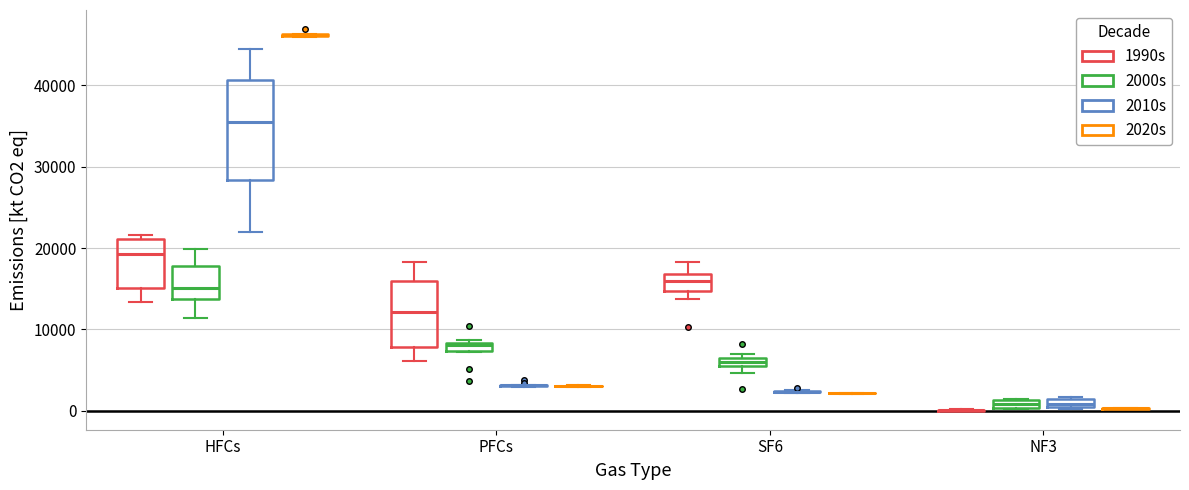

Where is the upper edge of the box for PFCs (2000s) on the y-axis? The values are not printed on the chart, so give them approximately, as read against the axis.

8000